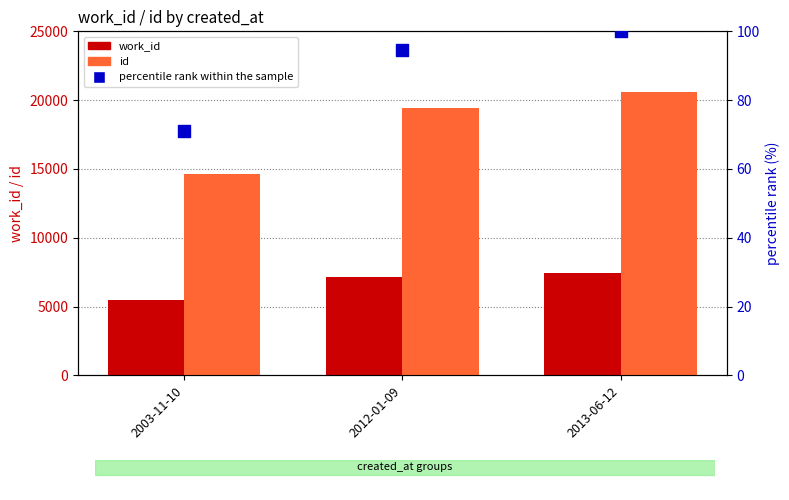

Which series has the largest Y range (max minus min)?

id